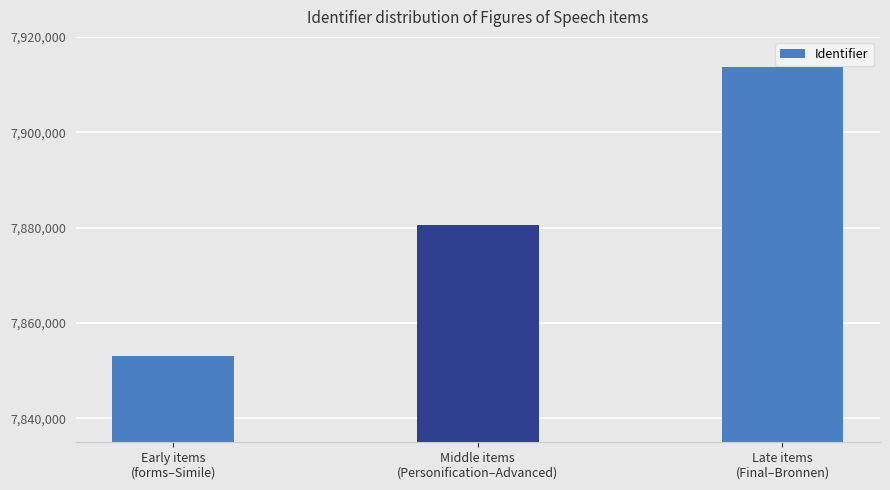

What is the smallest value displayed?

7853012